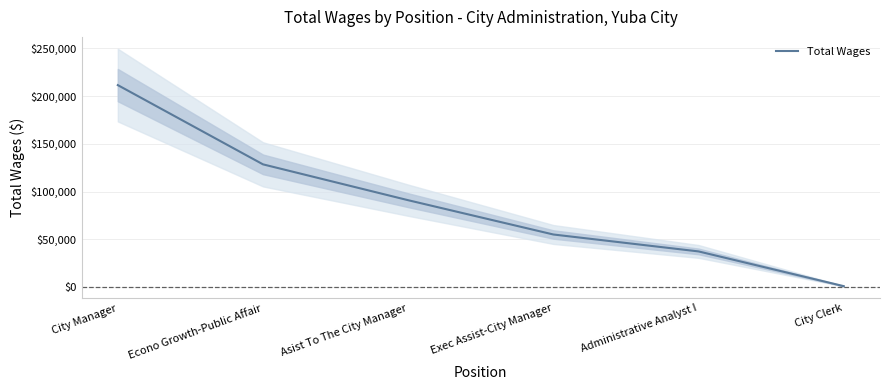

What is the value of the 3rd point from the left?

90905